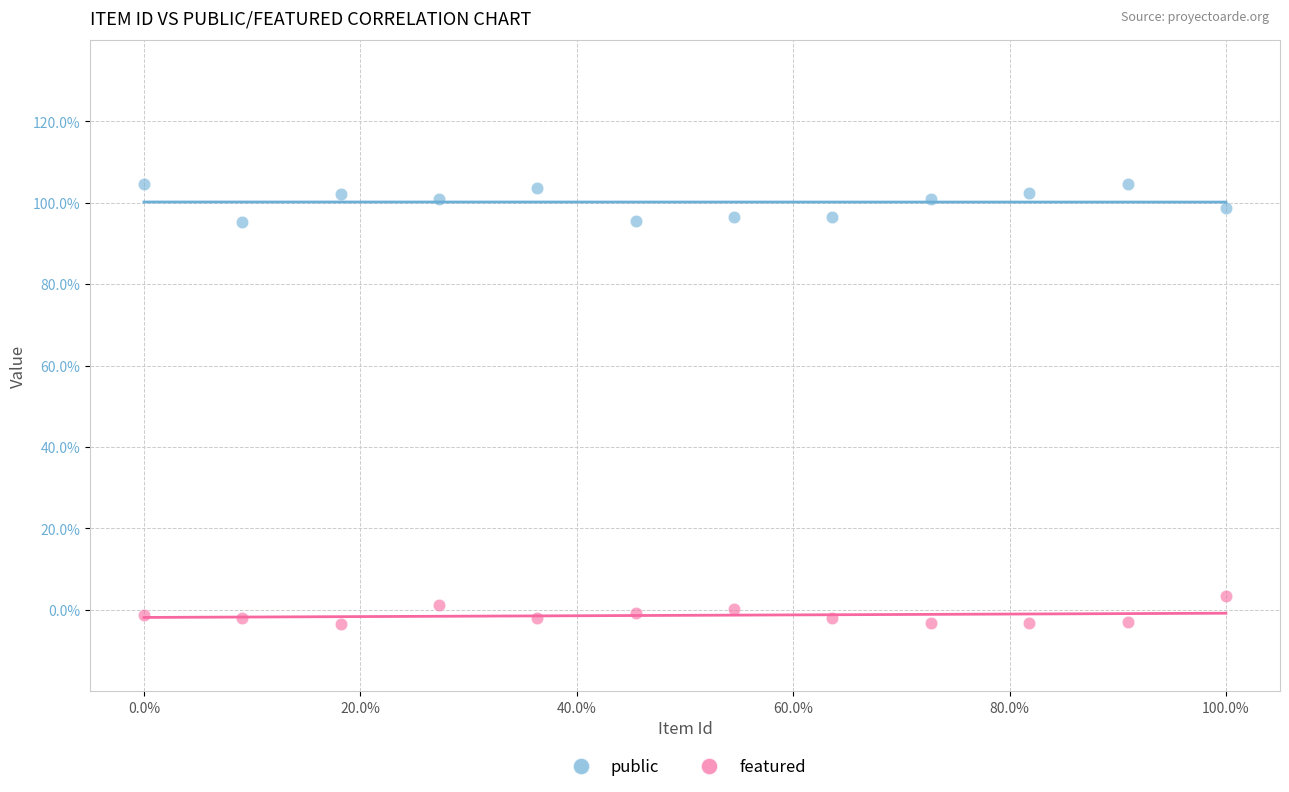

Which series reaches the maximum Y coordinate?

public